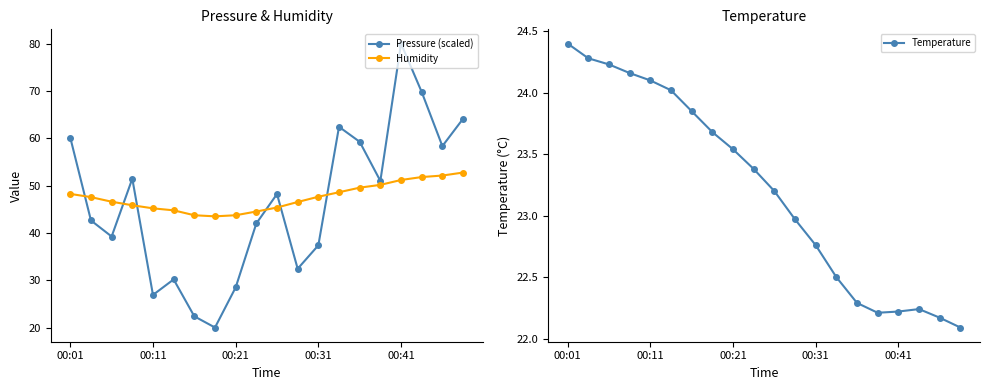

What is the greatest value displayed?

80.0